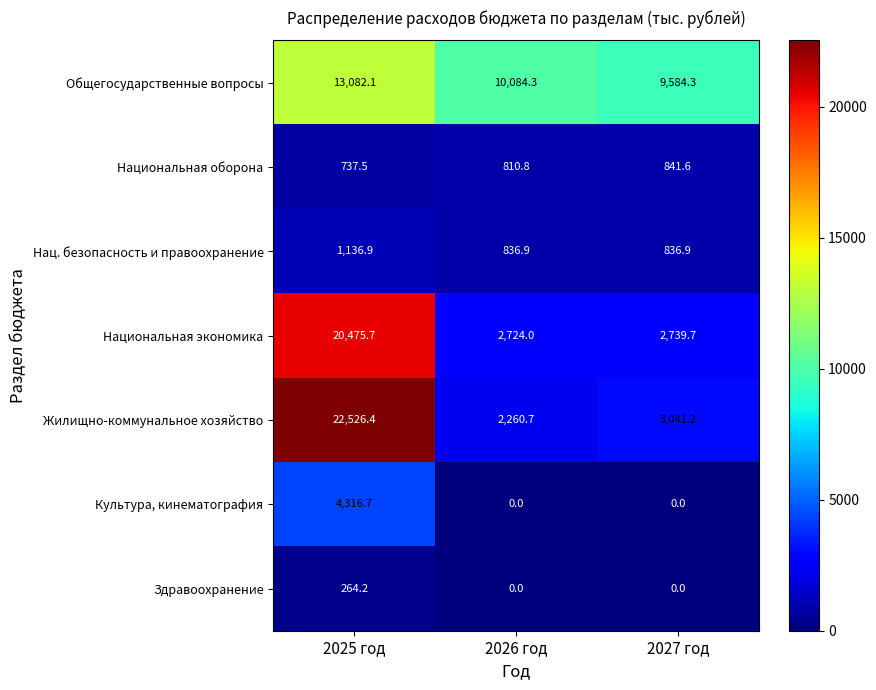

Rank the series by their maximum value, from highest to lowest.

Жилищно-коммунальное хозяйство, Национальная экономика, Общегосударственные вопросы, Культура, кинематография, Нац. безопасность и правоохранение, Национальная оборона, Здравоохранение